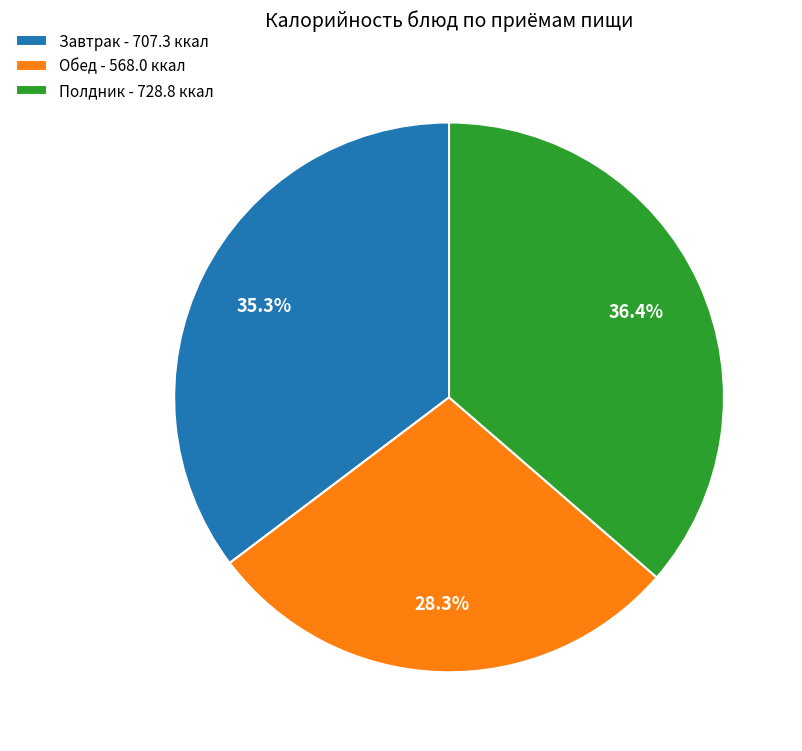

Which has a higher value, Обед - 568.0 ккал or Завтрак - 707.3 ккал?

Завтрак - 707.3 ккал